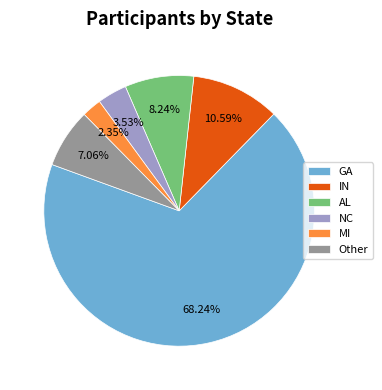

Approximately how many times larger is the value at NC compared to Other?

0.5